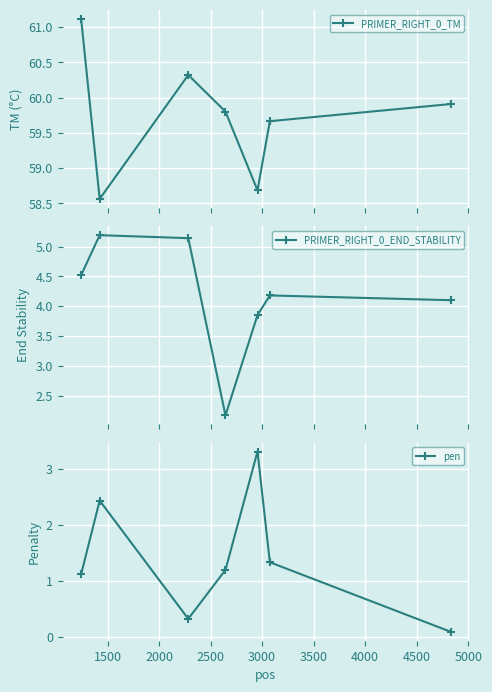

What is the minimum value for PRIMER_RIGHT_0_END_STABILITY?

2.2